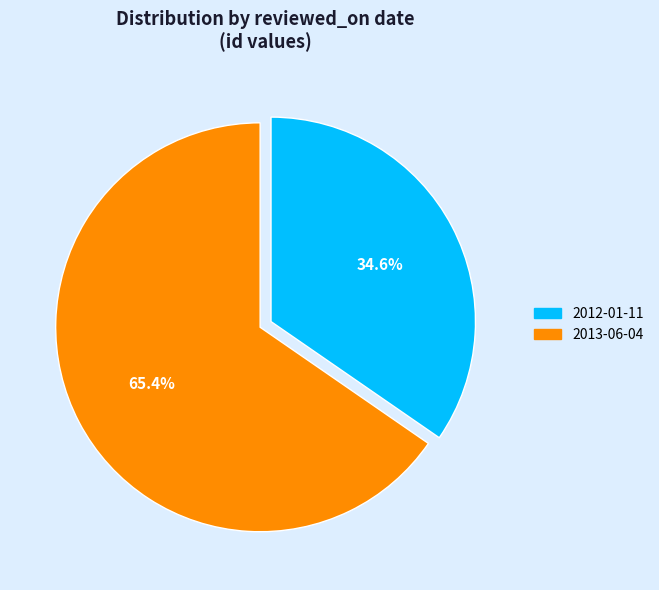

Count the number of slices in the pie.

2